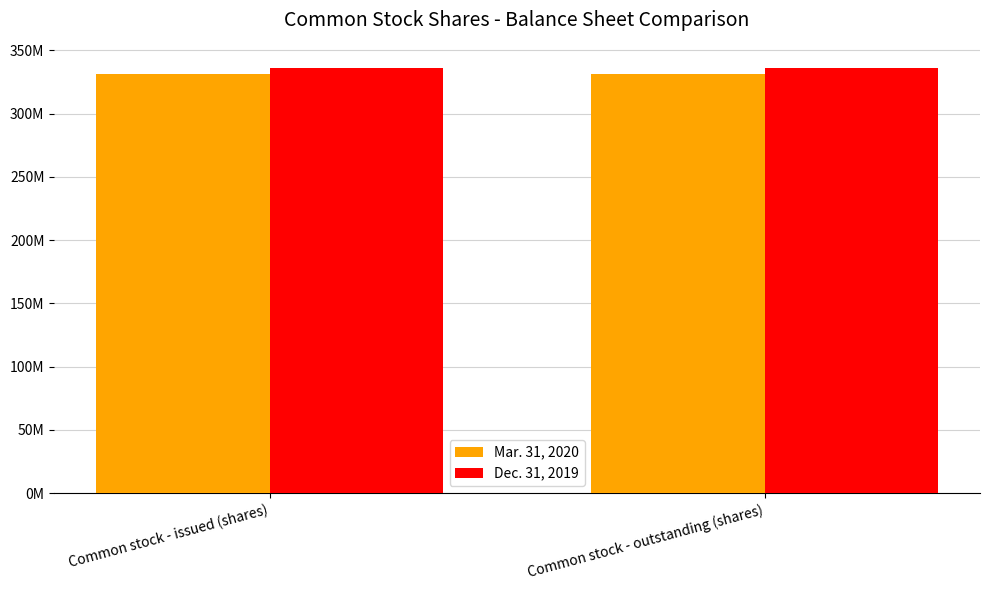

Is the value of Dec. 31, 2019 at Common stock - outstanding (shares) greater than the value of Mar. 31, 2020 at Common stock - outstanding (shares)?

Yes